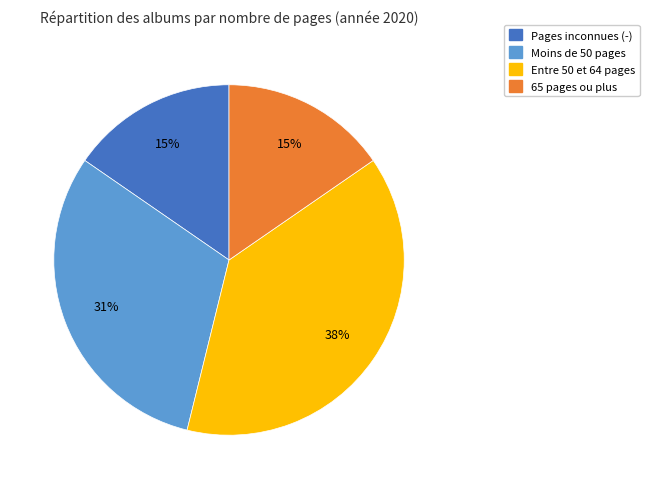

To the nearest percent, what is the average slice percentage?

25%